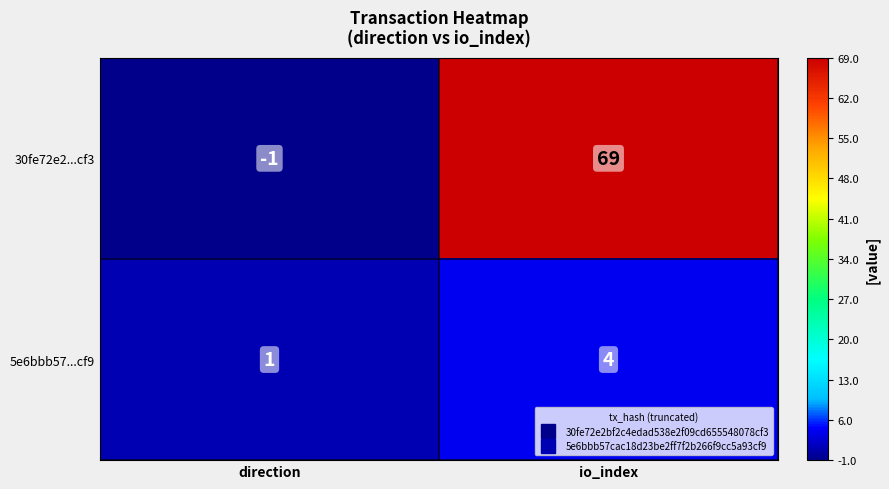

Where is 30fe72e2...cf3 nearest to the value 34?

direction